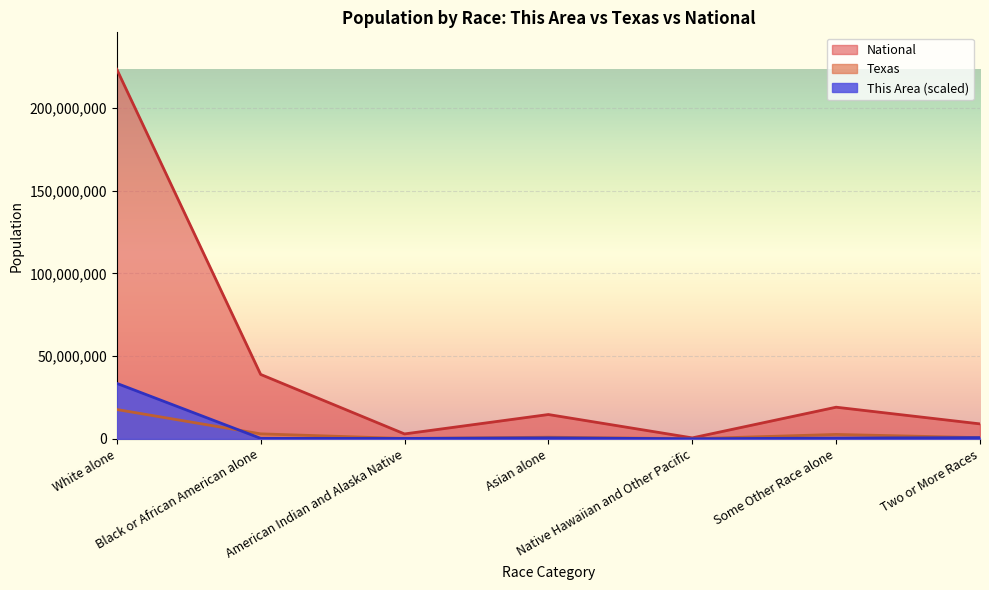

Which series changed the most between Asian alone and Native Hawaiian and Other Pacific?

National